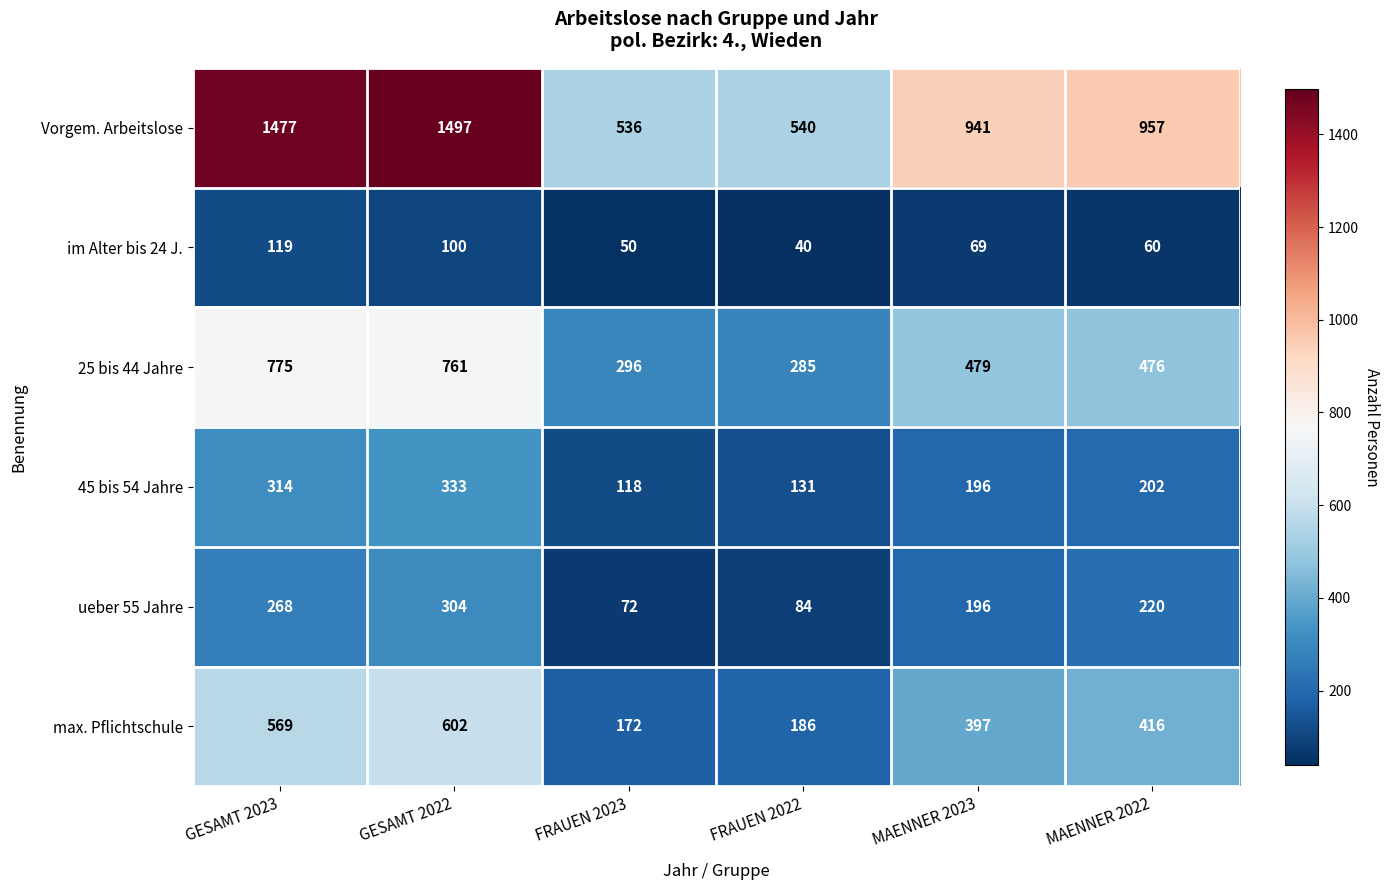

What value does the Vorgem. Arbeitslose series have at MAENNER 2023, to the nearest 50?

950